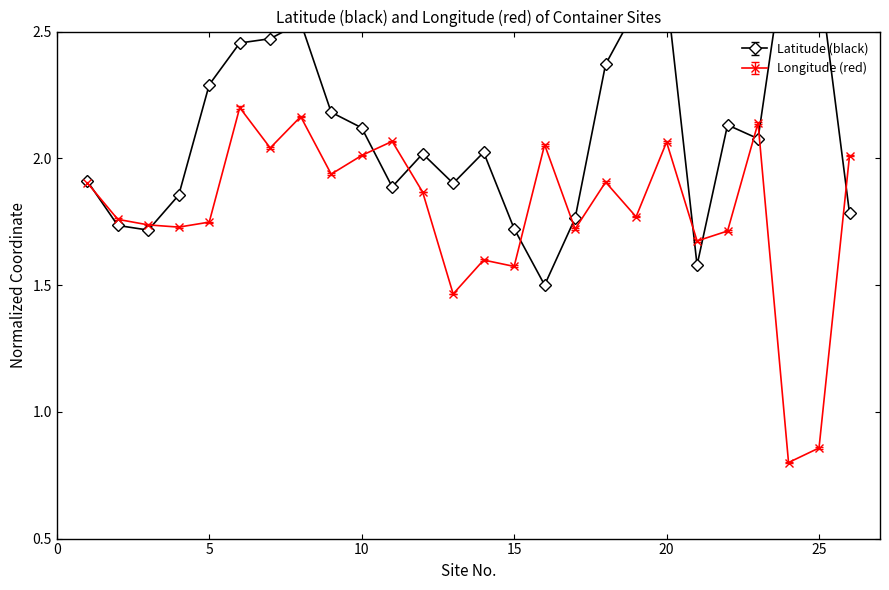

At which label is Longitude (red) closest to 1?

25